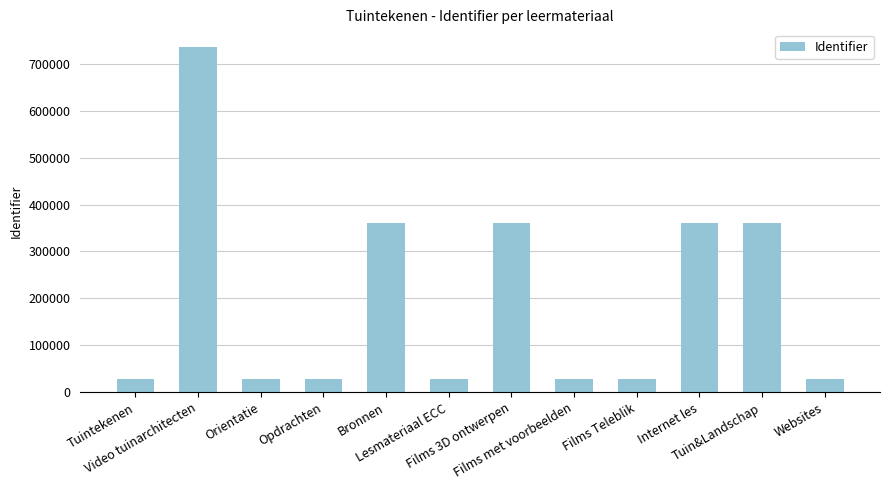

How many categories are shown in the chart?

12